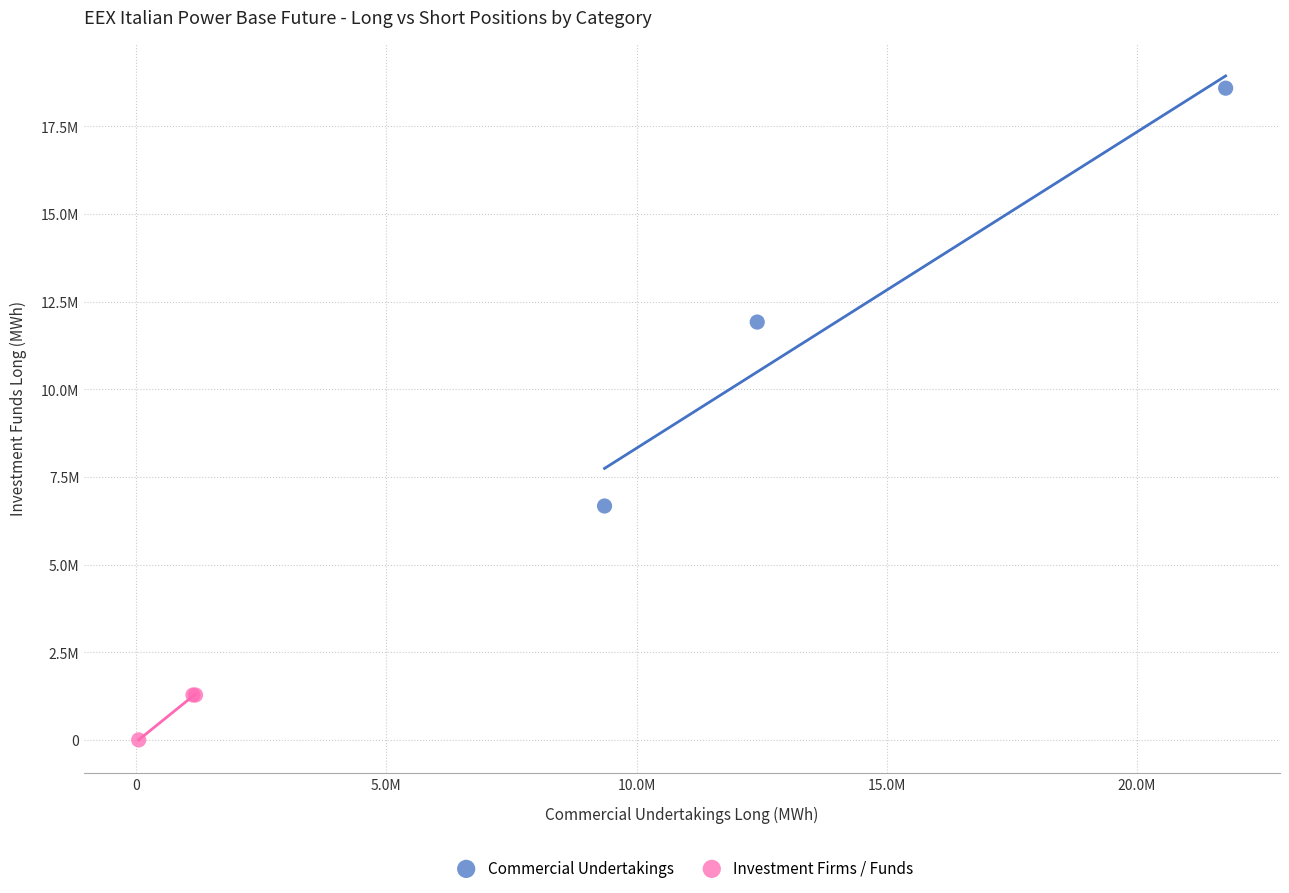

Which series has the widest spread of Y values?

Commercial Undertakings